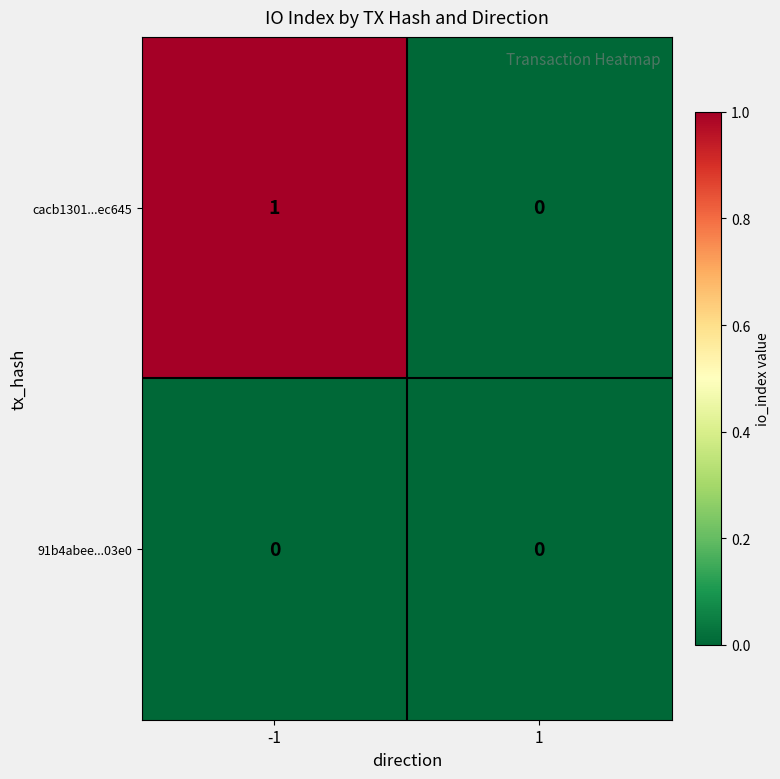

The value of cacb1301...ec645 at -1 is 1. True or false?

True